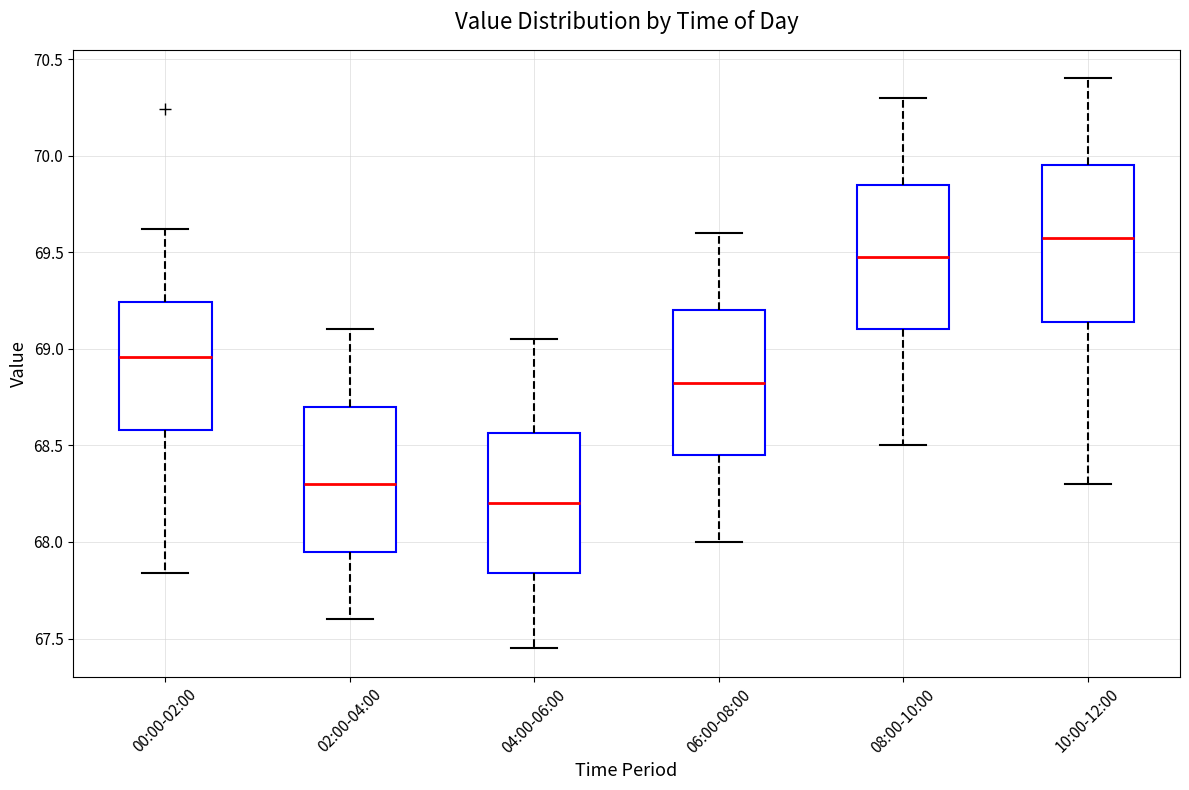

Comparing the boxes themselves (not the whiskers), which one is the tallest?

10:00-12:00